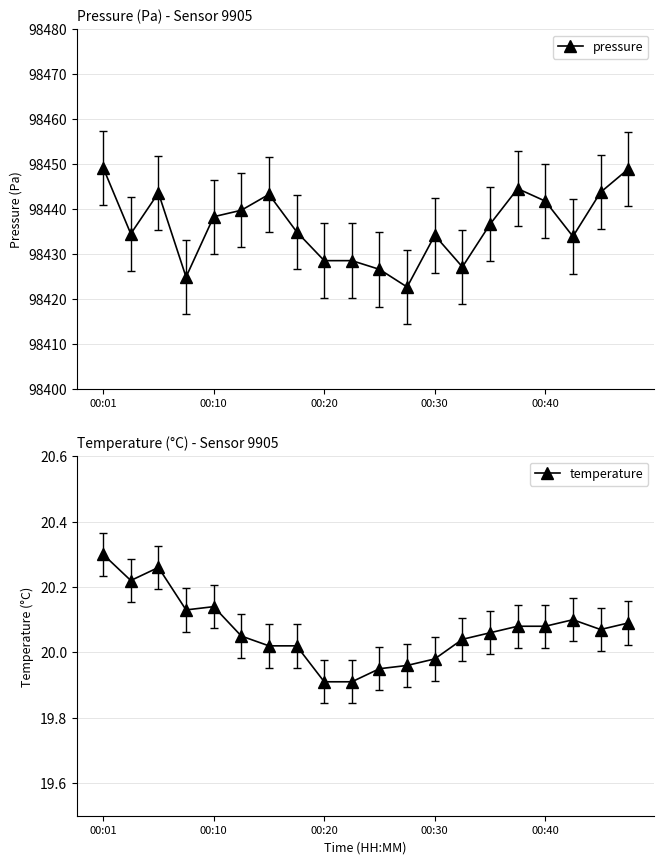

What is the difference between the maximum and minimum values in the pressure series?

26.6